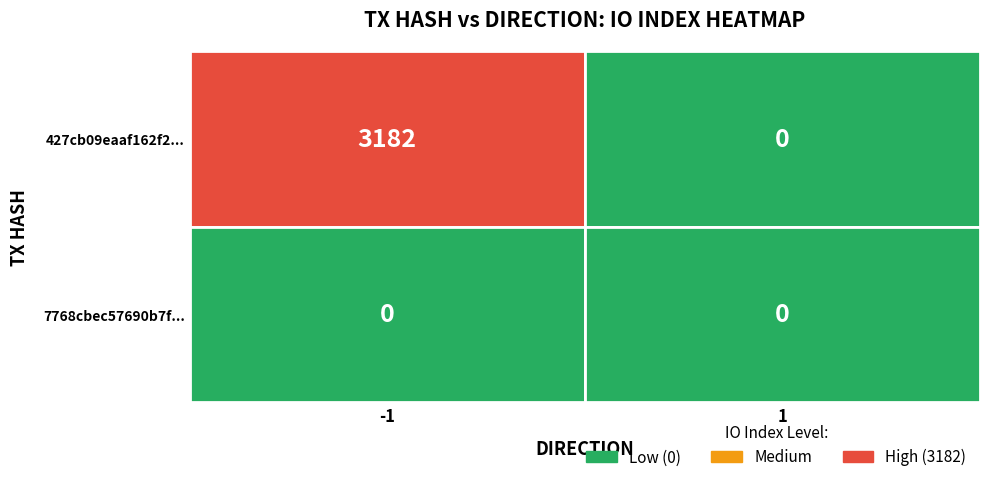

Which category has the lowest value in the 7768cbec57690b7fd6b07a911ba4ea1dae57268 series?

-1